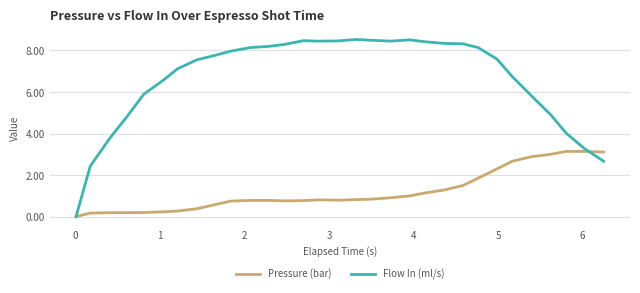

What is the difference between the maximum and minimum values in the Pressure (bar) series?

3.1